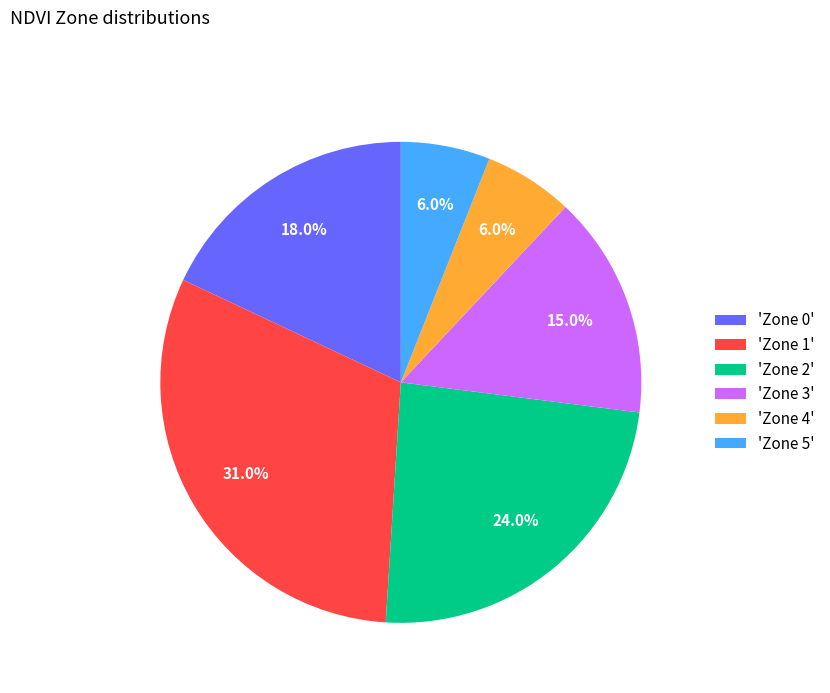

Combined, do 'Zone 2' and 'Zone 1' account for over 50%?

Yes